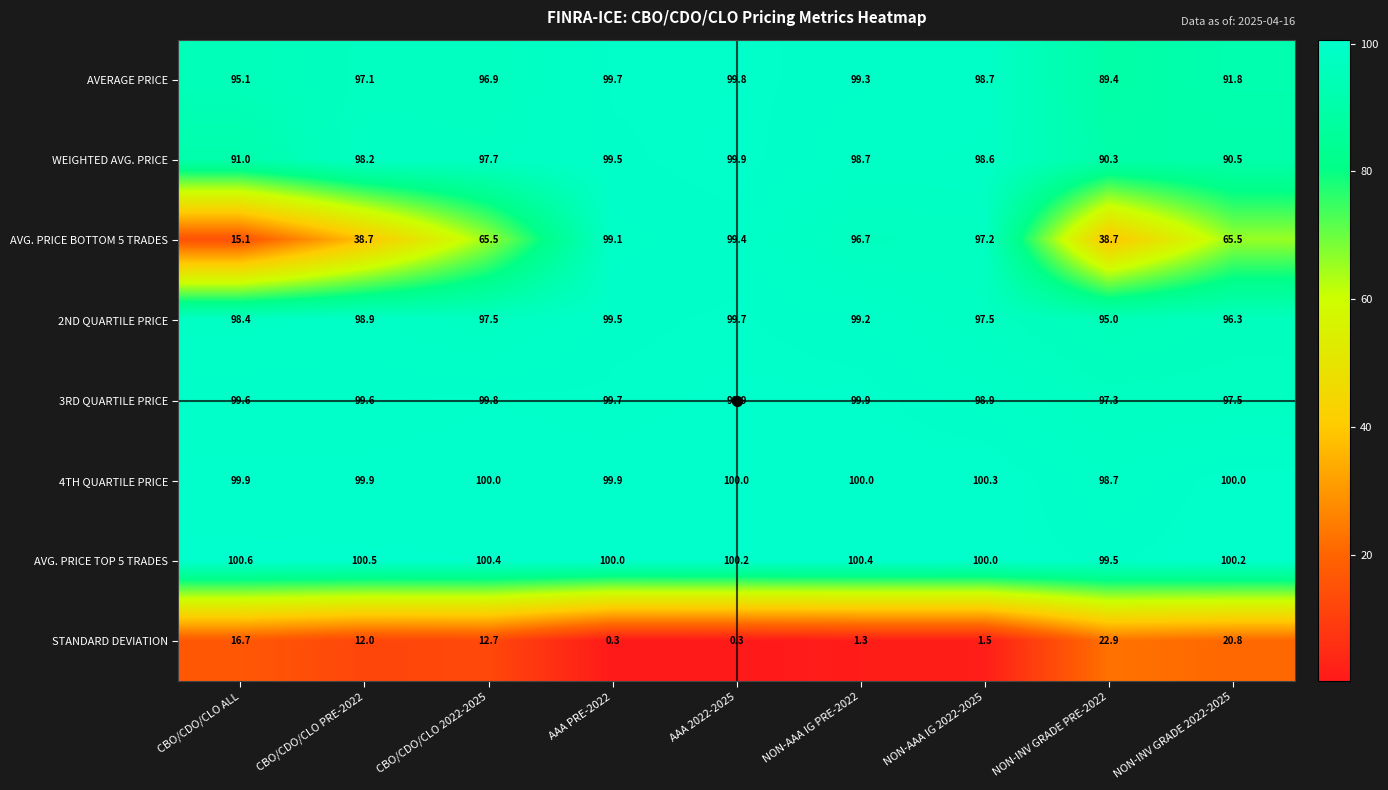

What is the approximate value of AVERAGE PRICE at NON-AAA IG PRE-2022?

99.3